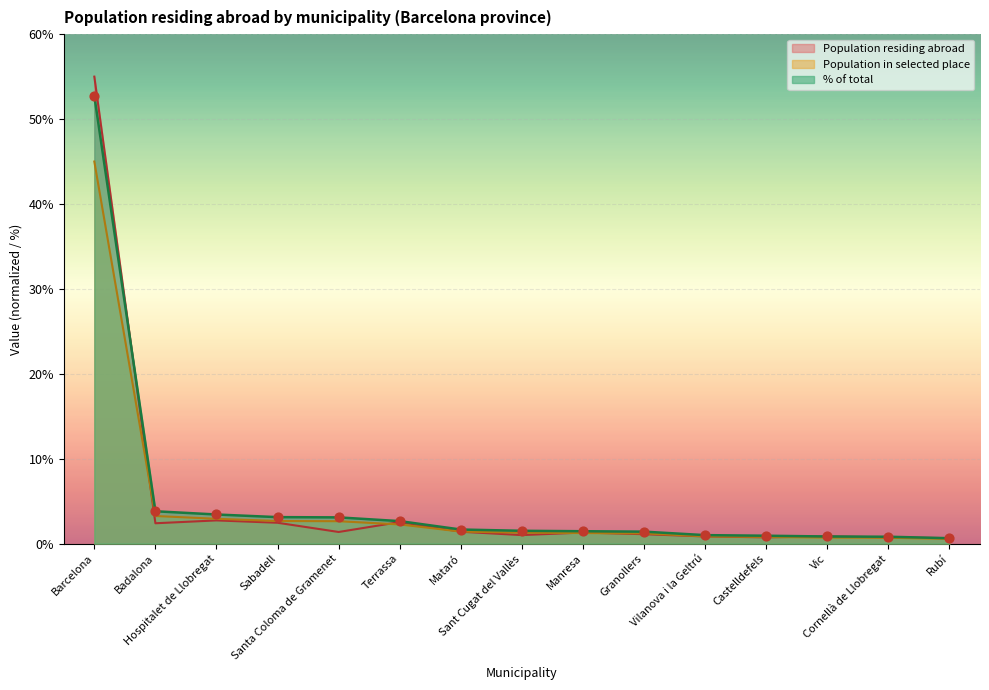

Which series has the largest total across all categories?

% of total